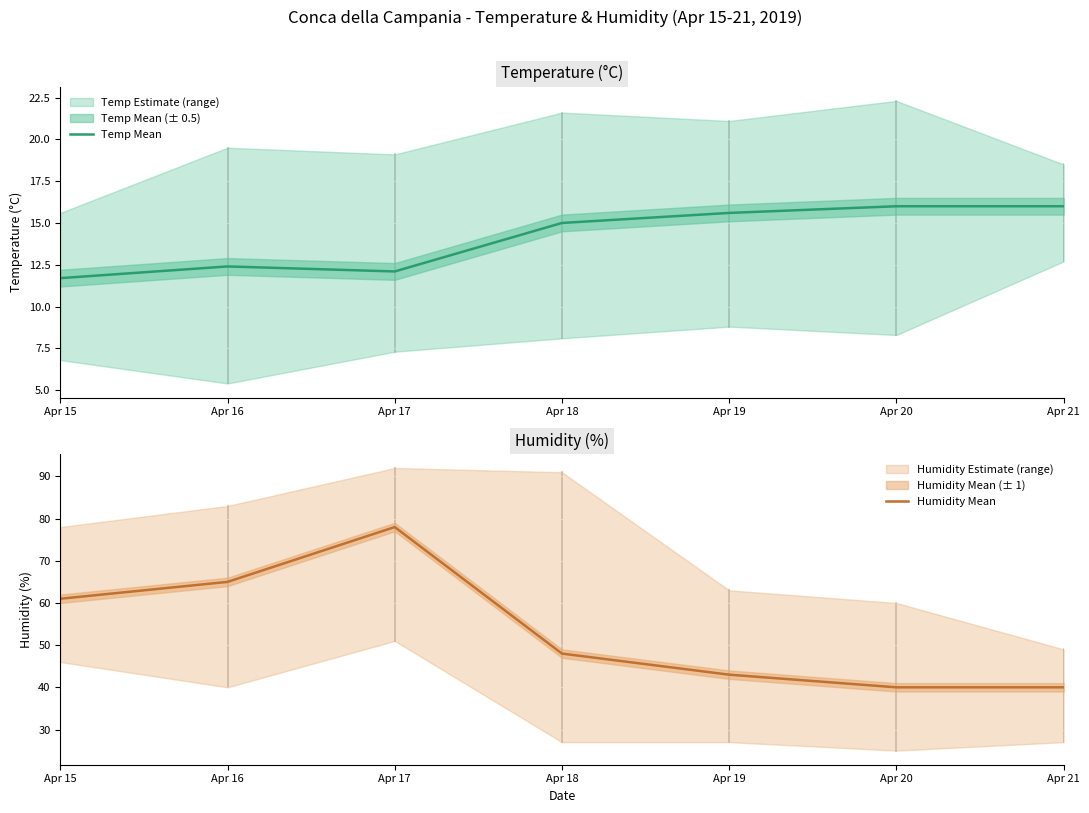

At how many categories does at least one series exceed 18?

7